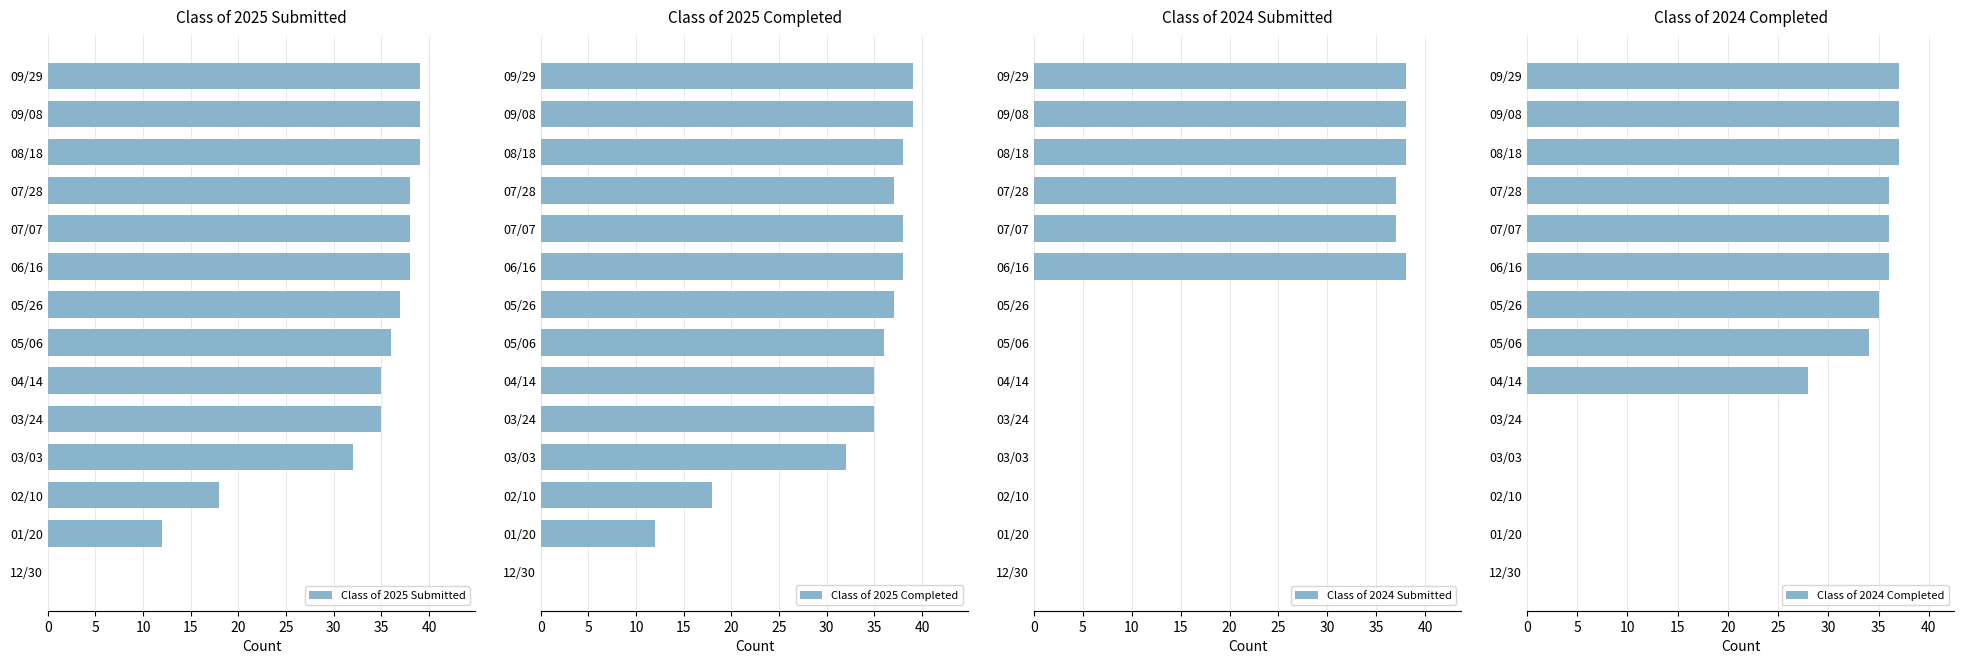

Reading left to right, extract all data points from this chart.

Class of 2025 Submitted: 39	39	39	38	38	38	37	36	35	35	32	18	12	0
Class of 2025 Completed: 39	39	38	37	38	38	37	36	35	35	32	18	12	0
Class of 2024 Submitted: 38	38	38	37	37	38	0	0	0	0	0	0	0	0
Class of 2024 Completed: 37	37	37	36	36	36	35	34	28	0	0	0	0	0